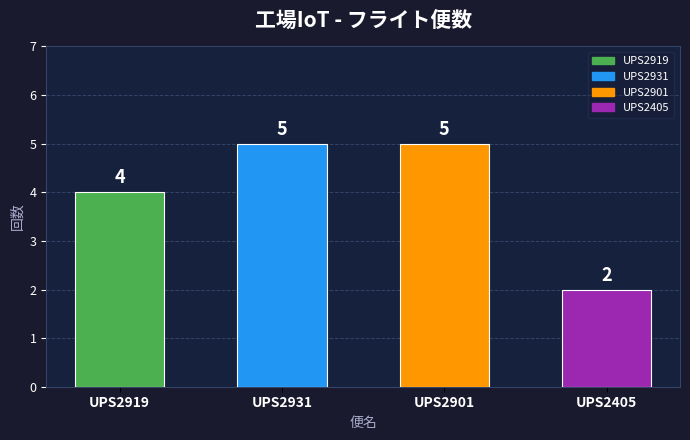

What is the sum of all values?

16